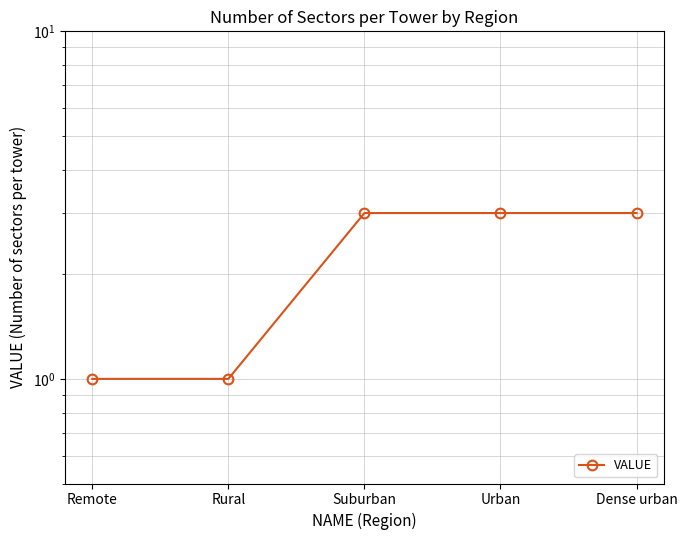

Rank the categories by value from highest to lowest.

Suburban, Urban, Dense urban, Remote, Rural